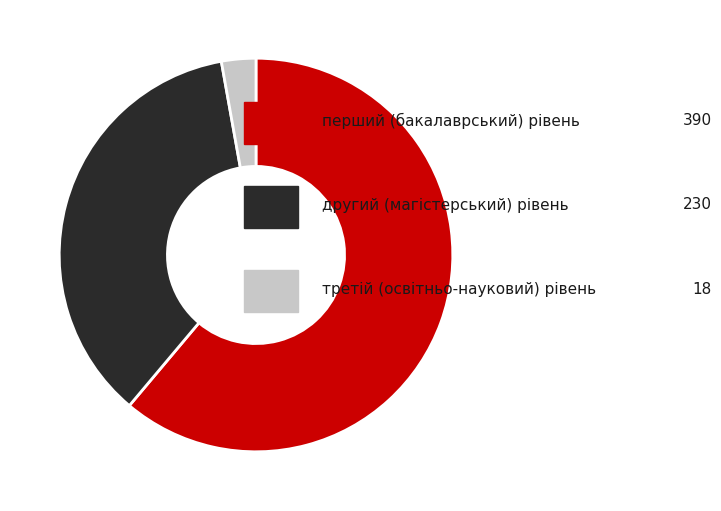

Is there a majority slice in this chart?

Yes